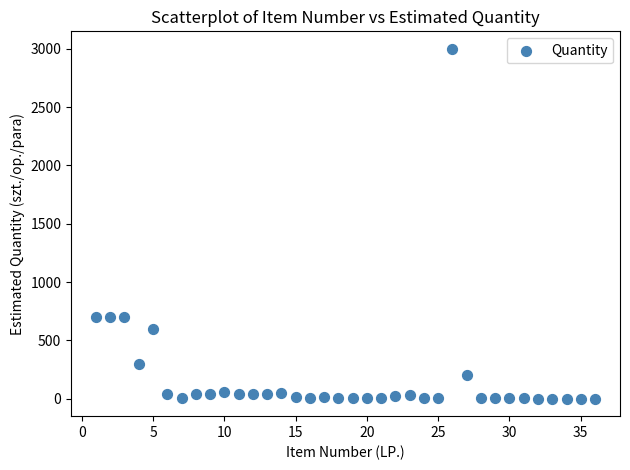

What is the range of X values (max minus min)?

35